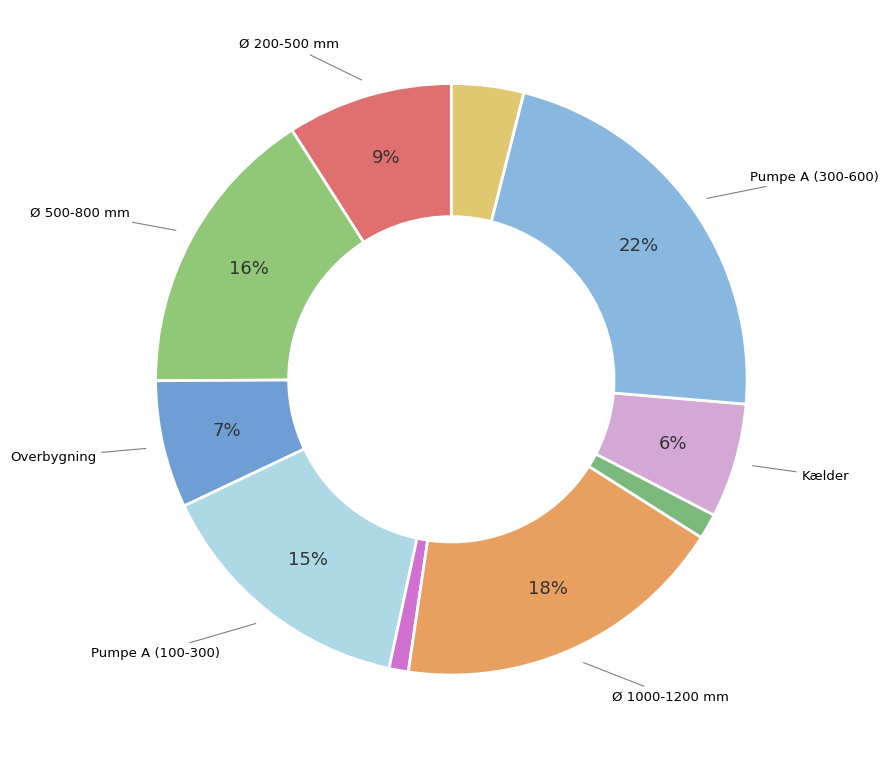

Does any single category account for the majority?

No